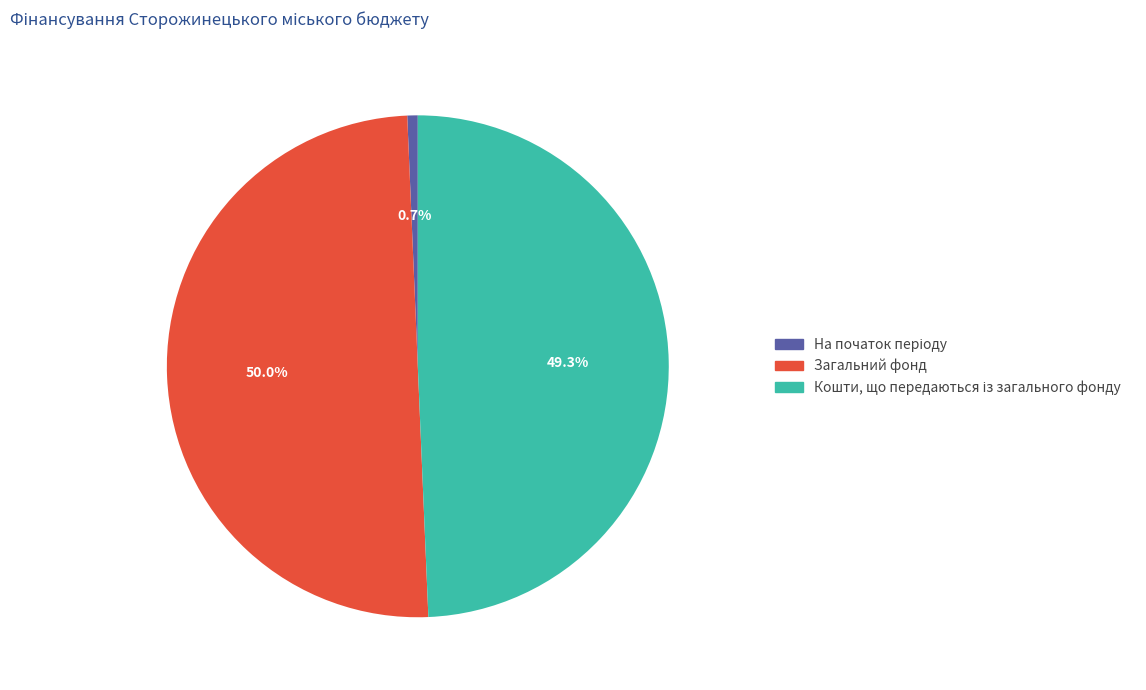

Which category has the biggest portion of the pie?

Загальний фонд